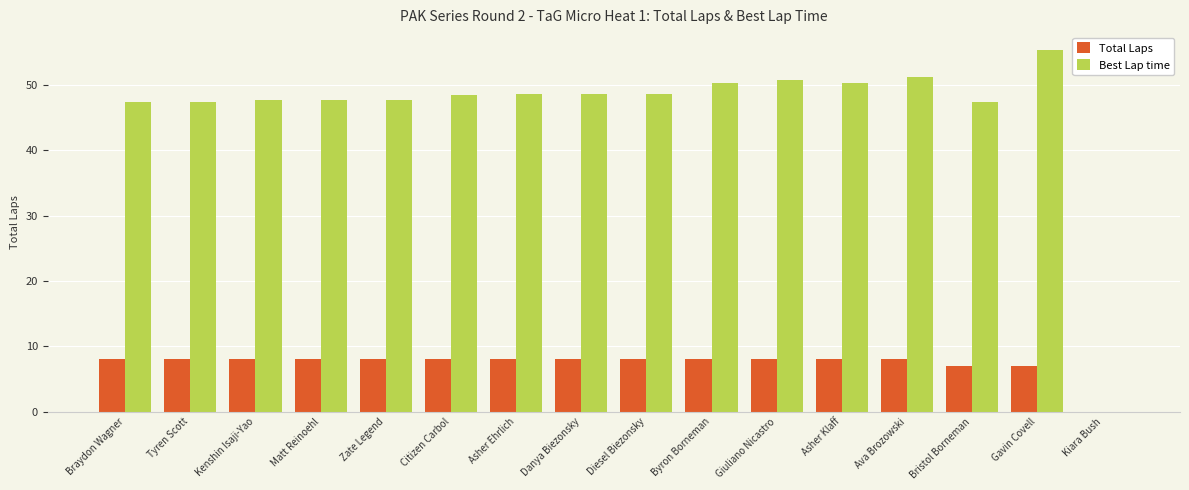

At which label does Best Lap time reach its peak?

Gavin Covell